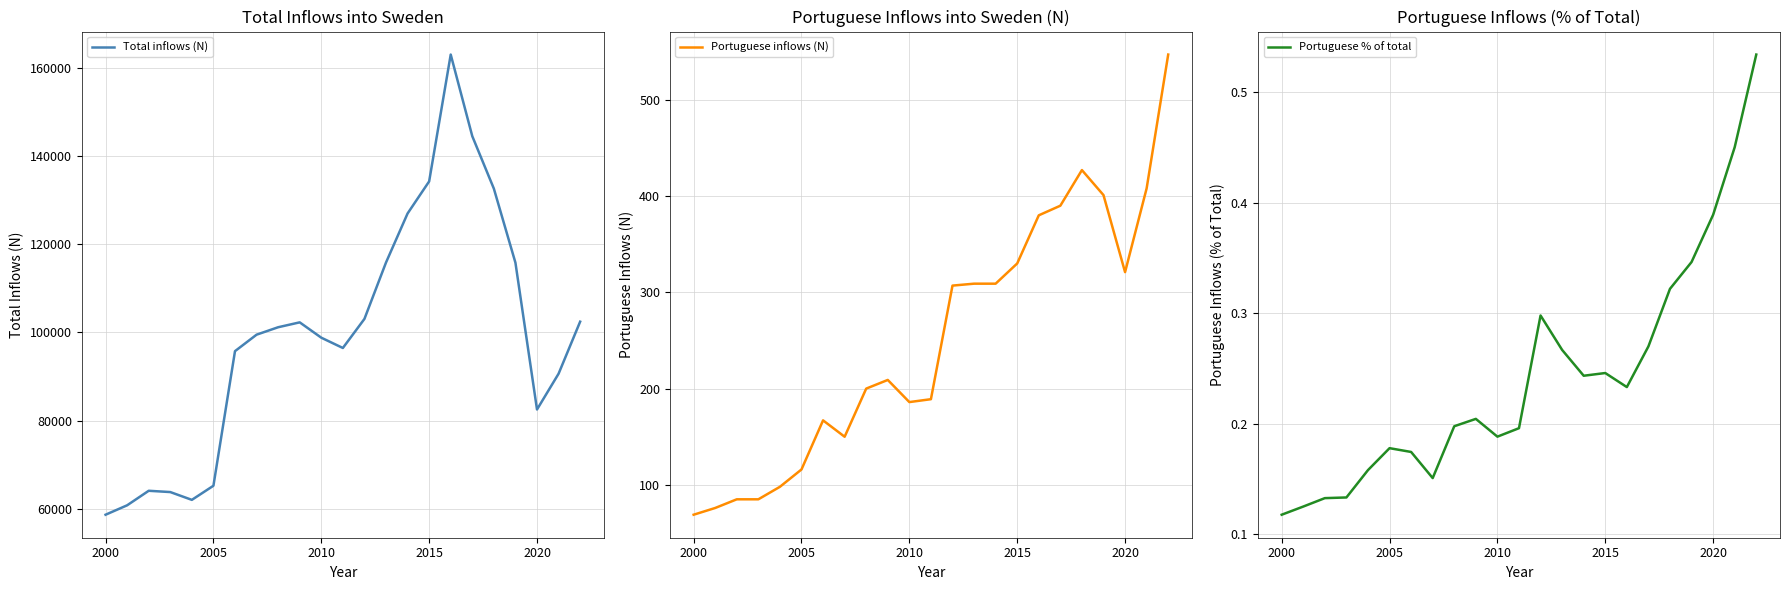

The Portuguese inflows (N) series shows 156 at 2005. True or false?

False